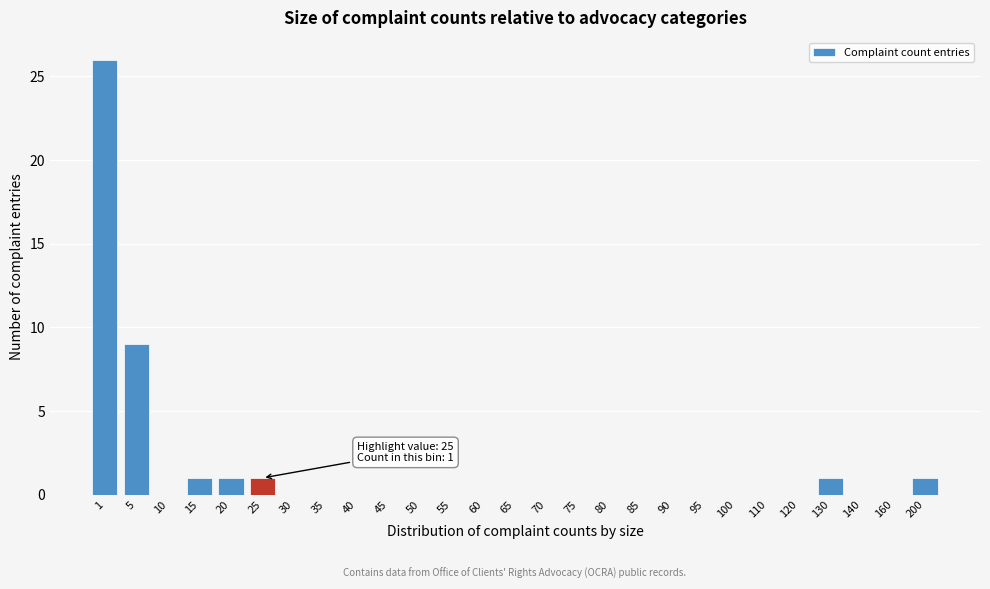

Reading right to left, extract all data points from this chart.

200=1	160=0	140=0	130=1	120=0	110=0	100=0	95=0	90=0	85=0	80=0	75=0	70=0	65=0	60=0	55=0	50=0	45=0	40=0	35=0	30=0	25=1	20=1	15=1	10=0	5=9	1=26